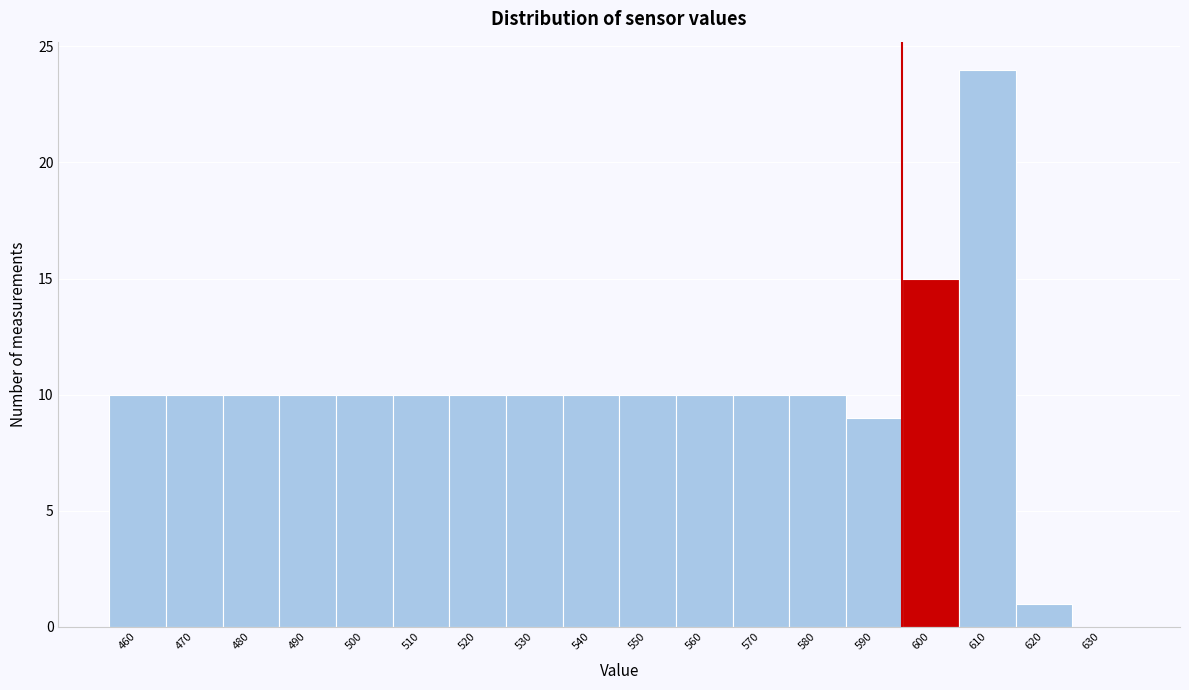

Reading left to right, transcribe all the data shown in this chart.

460=10	470=10	480=10	490=10	500=10	510=10	520=10	530=10	540=10	550=10	560=10	570=10	580=10	590=9	600=15	610=24	620=1	630=0